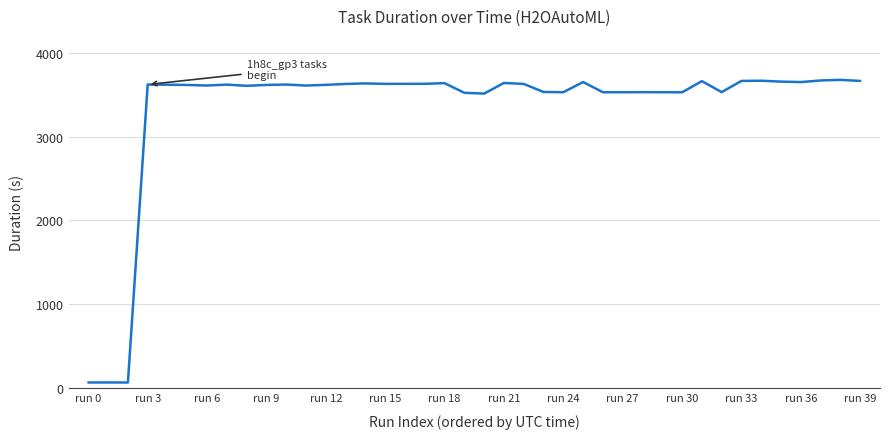

What is the greatest value displayed?

3675.6